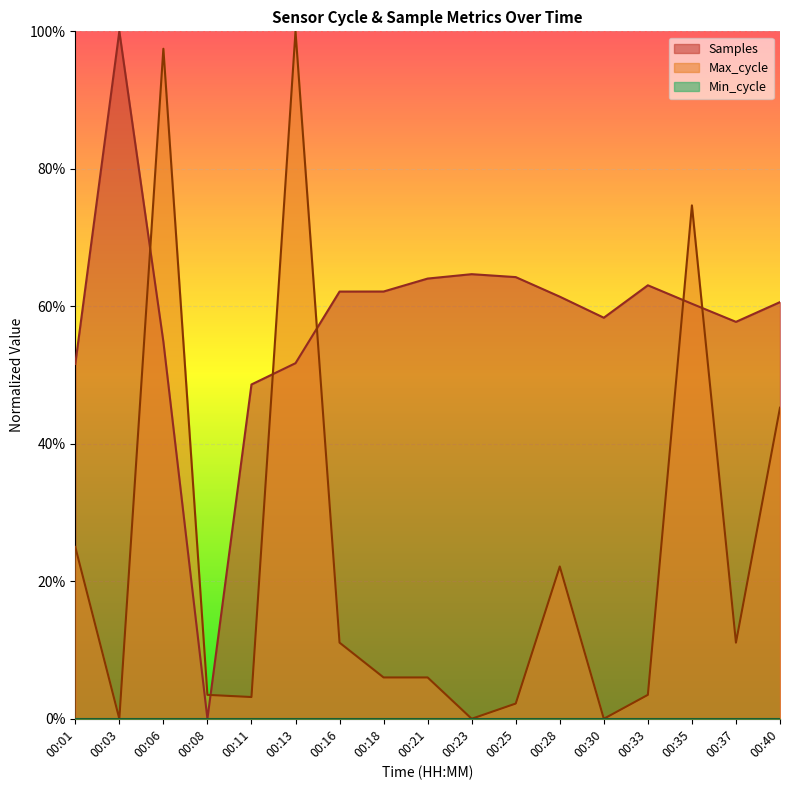

Where is the first local minimum for Samples?

00:08